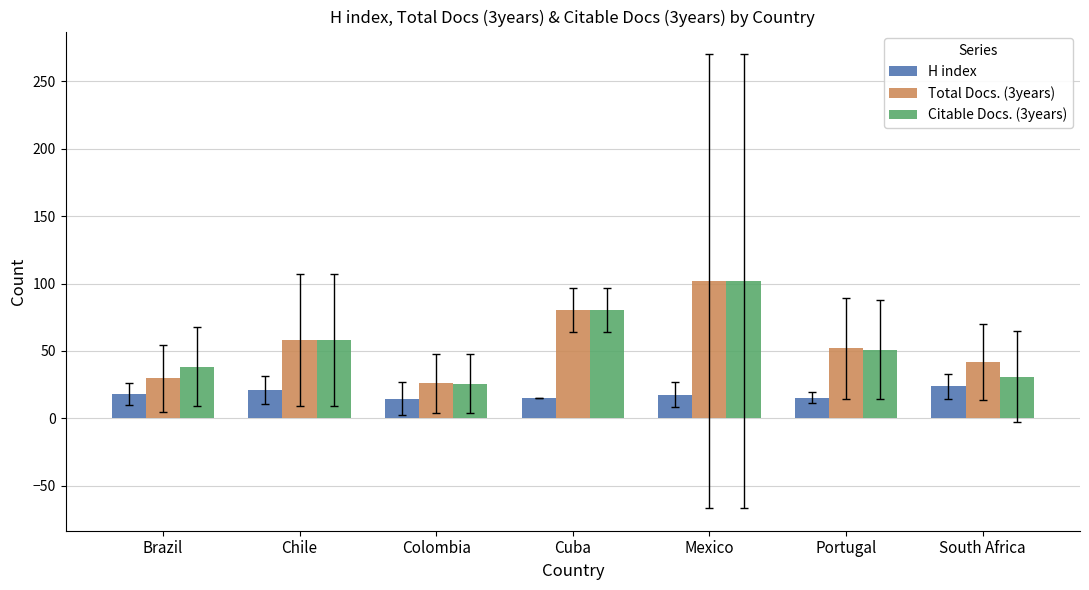

How many categories are shown in the chart?

7